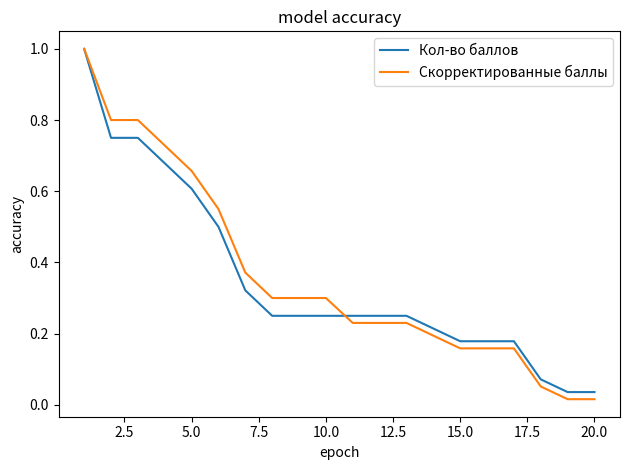

Which series has the largest total across all categories?

Скорректированные баллы